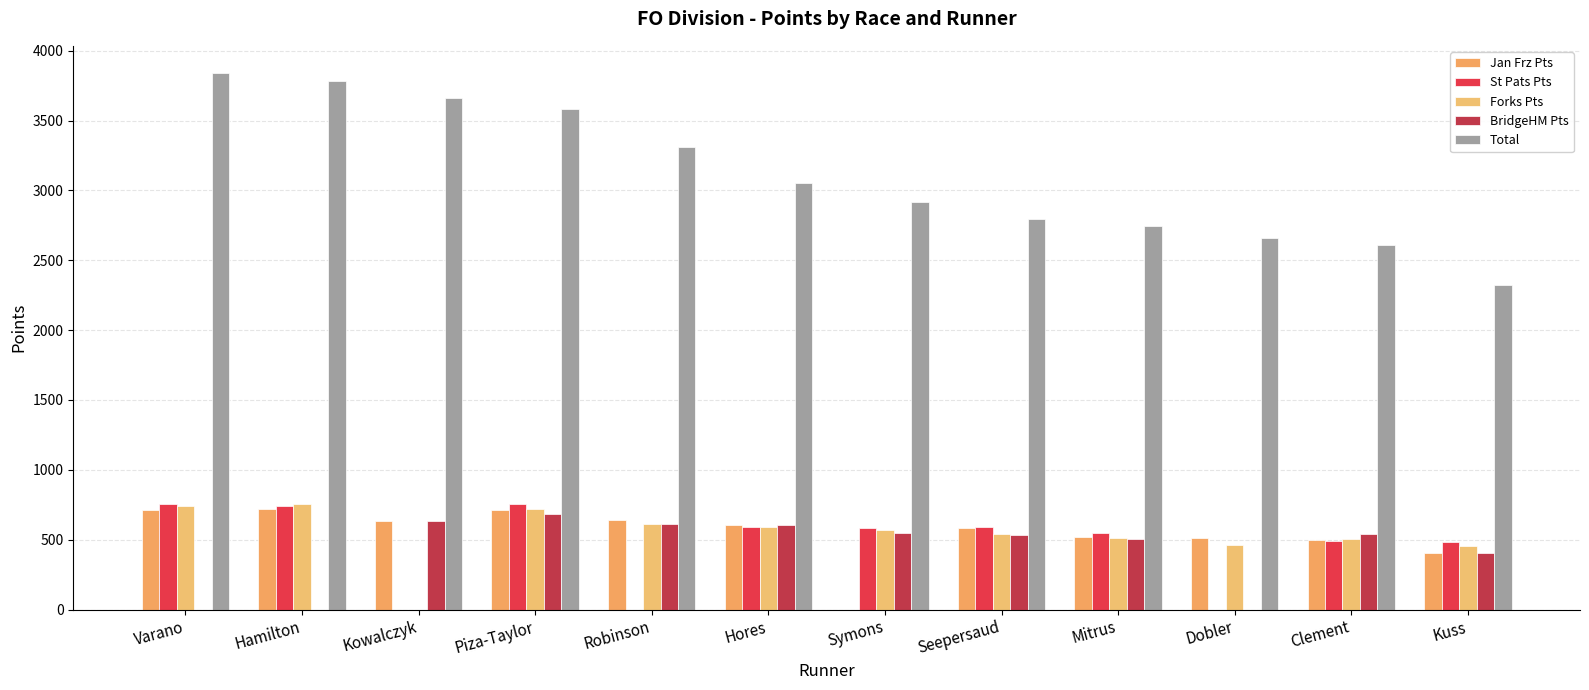

Which series has the largest range (max minus min)?

Total